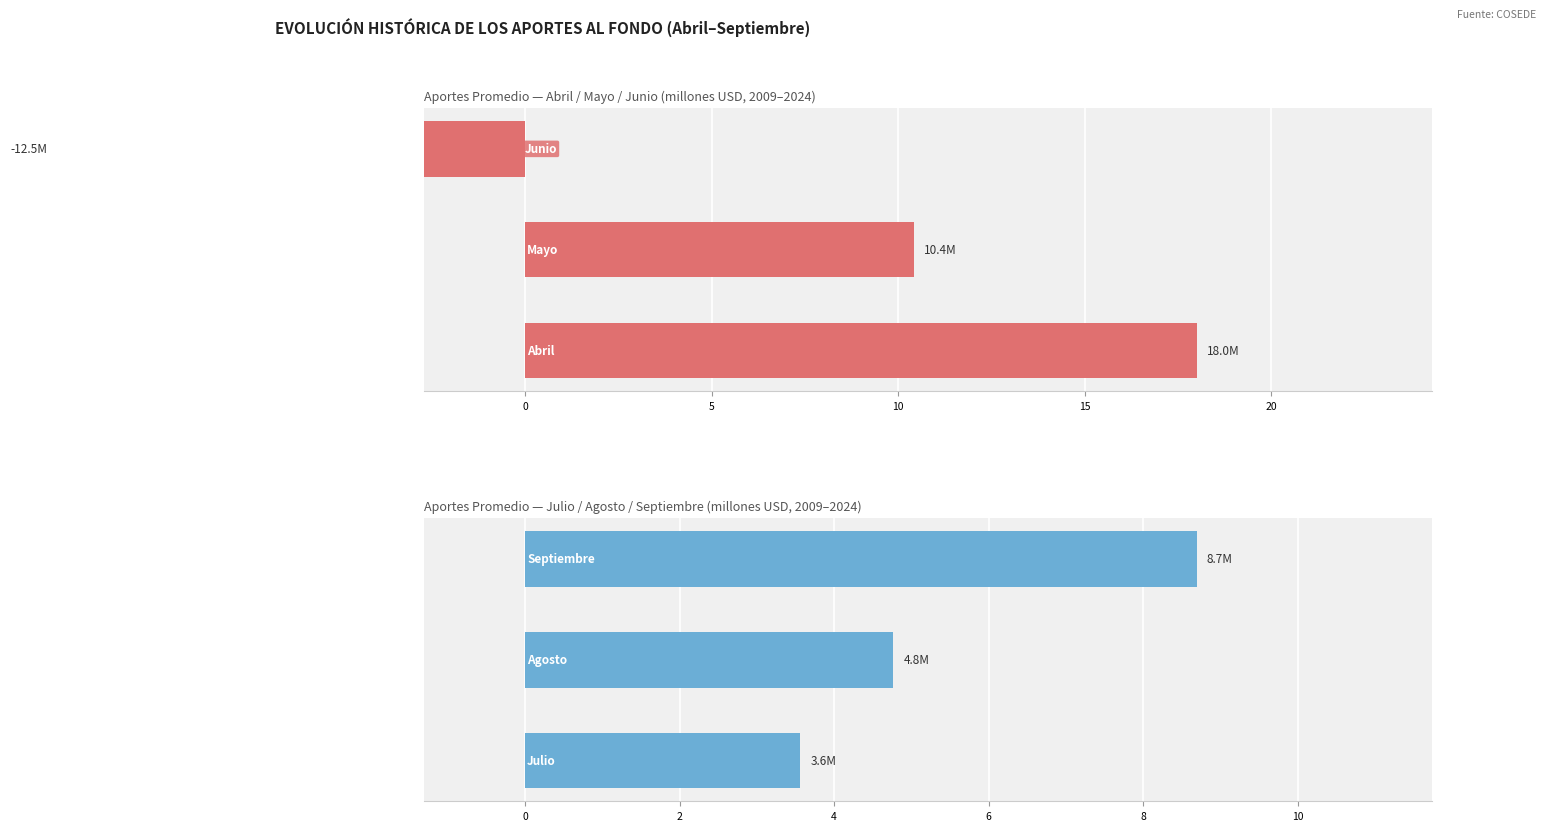

At how many categories does at least one series exceed 14?

1